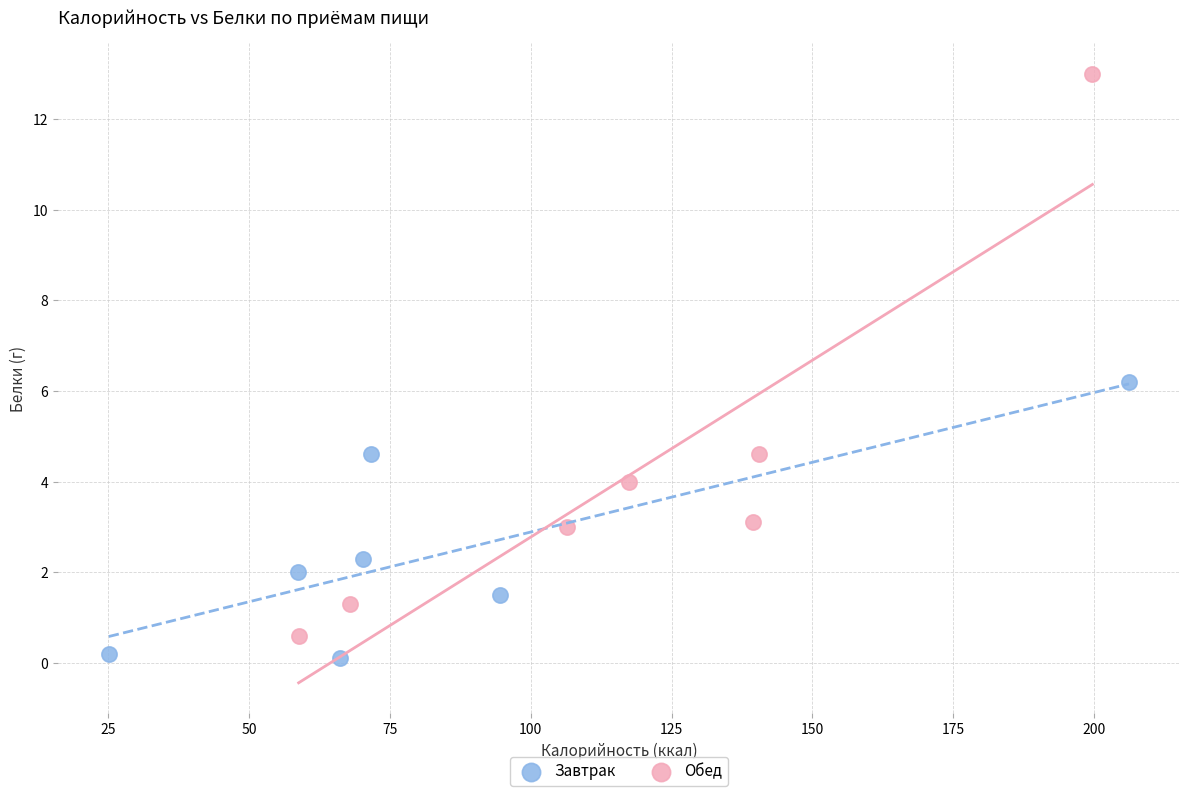

Which series contains the highest Y value?

Обед